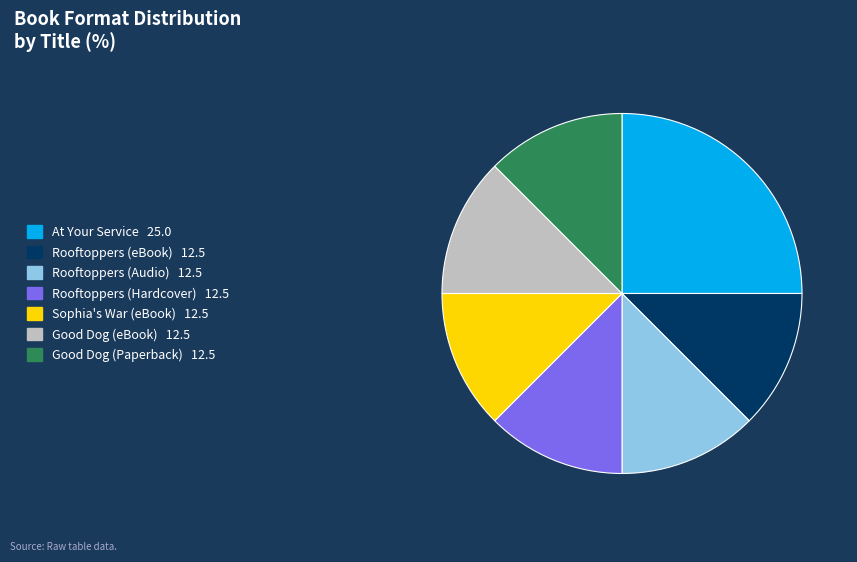

What is the ratio of the value at At Your Service to the value at Good Dog (eBook)?

2.0